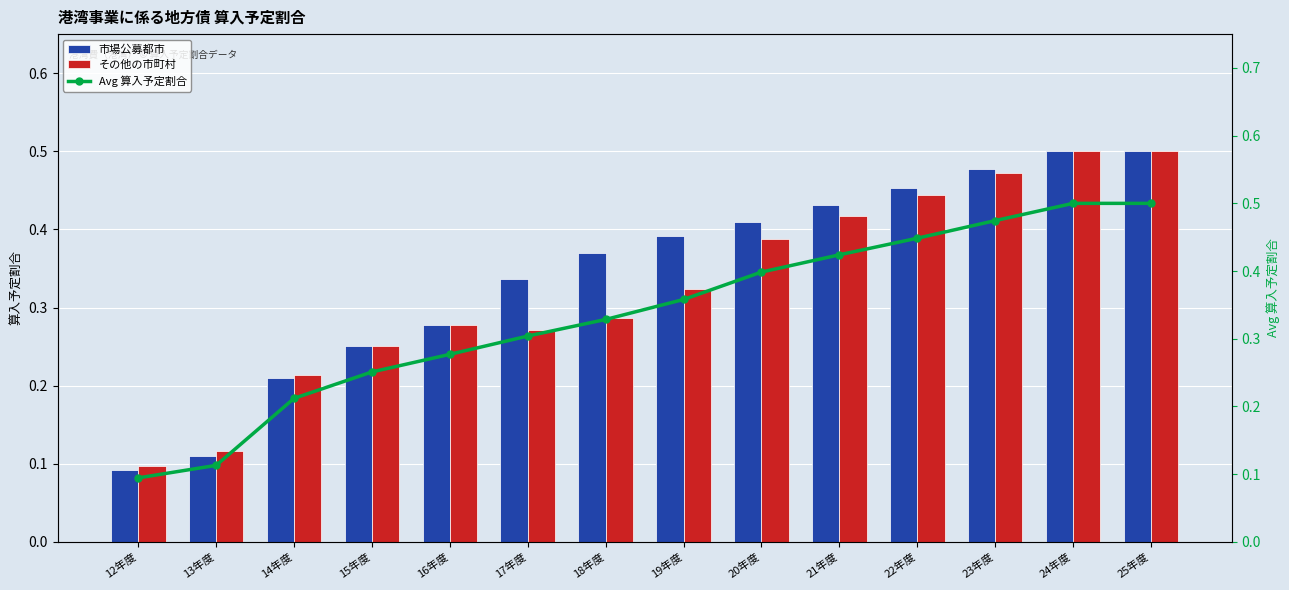

How many series are shown in this chart?

3